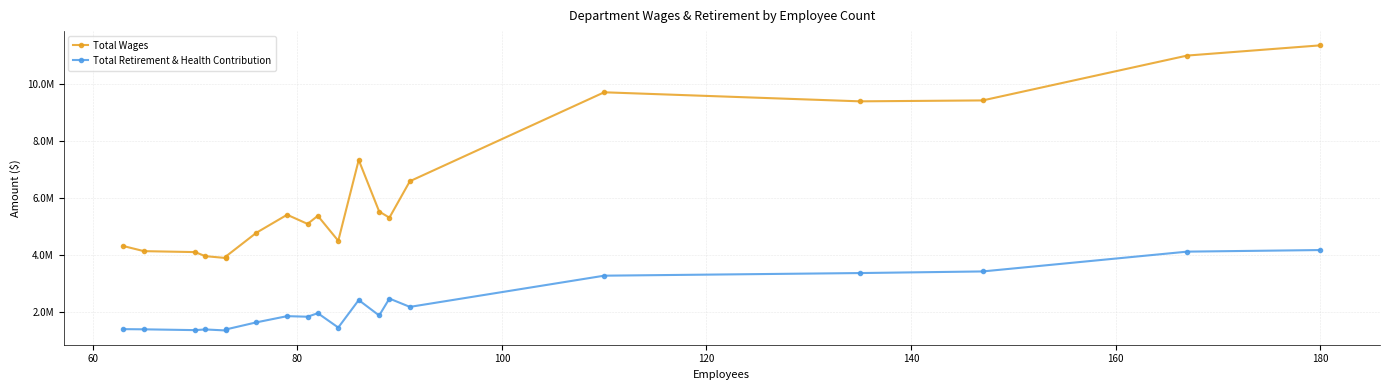

At how many categories does at least one series exceed 11023575?

1